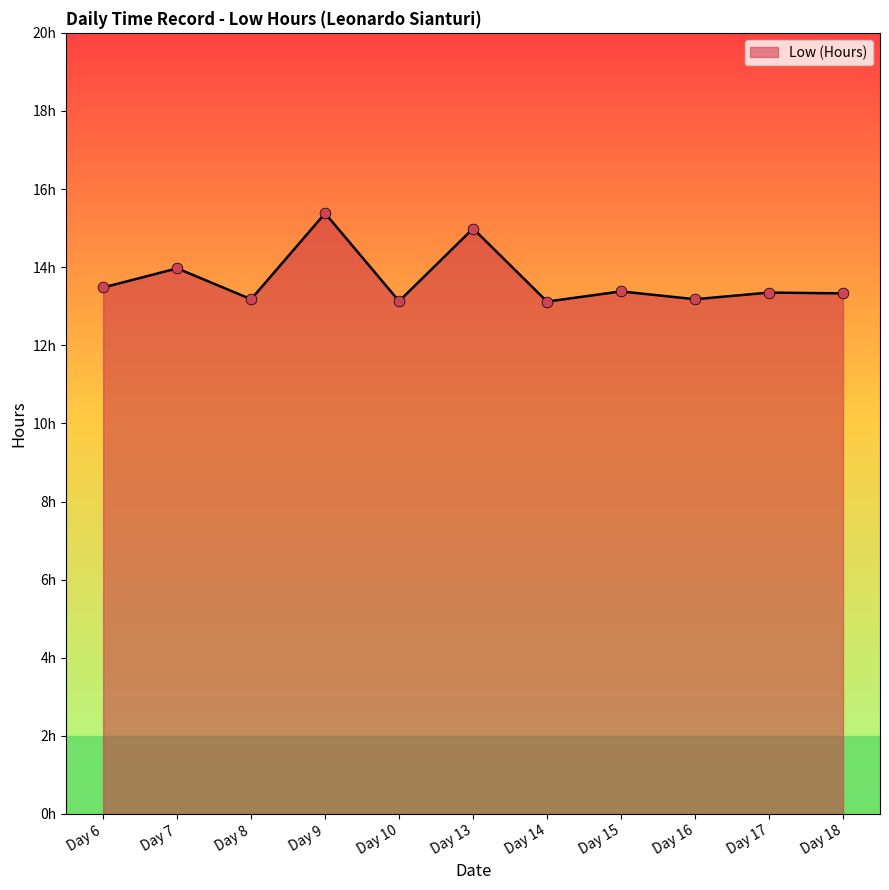

What is the ratio of the value at Day 9 to the value at Day 6?

1.1